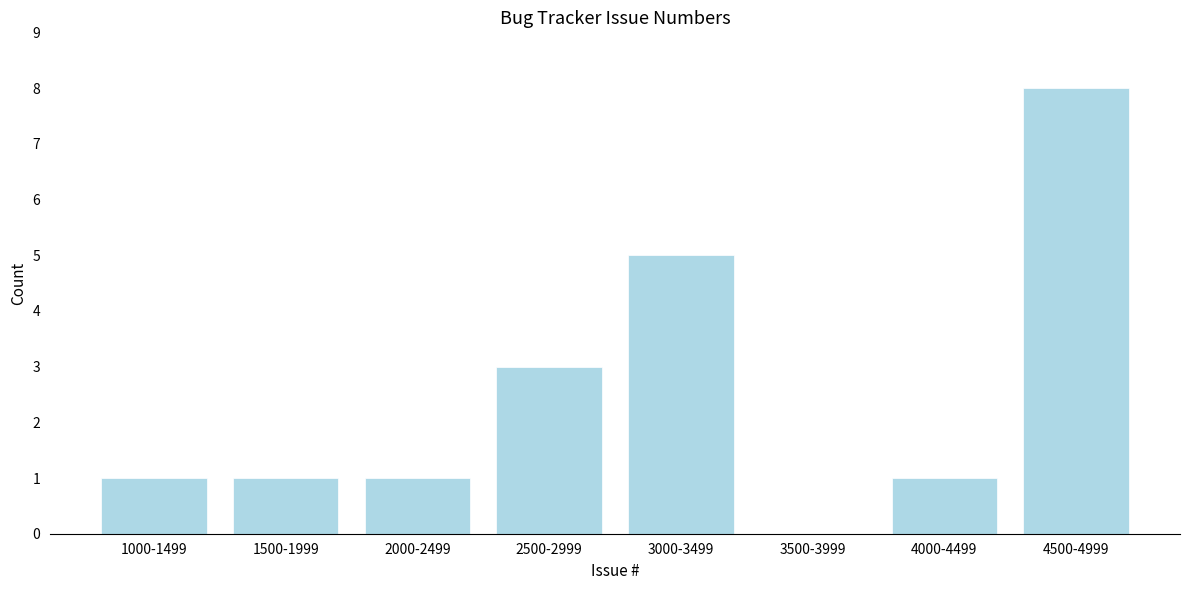

Reading left to right, what are all the values shown in this chart?

1000-1499=1	1500-1999=1	2000-2499=1	2500-2999=3	3000-3499=5	3500-3999=0	4000-4499=1	4500-4999=8